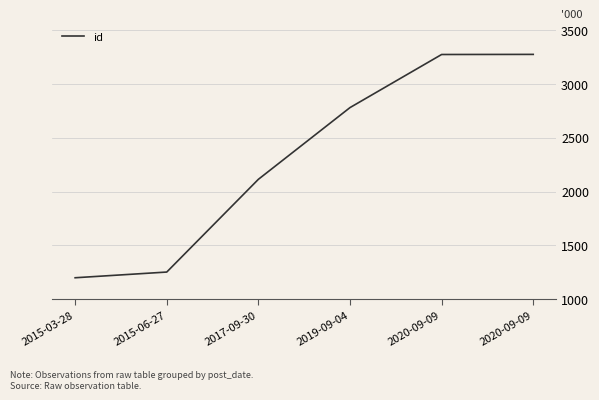

List the labels in order of value, smallest first.

2015-03-28, 2015-06-27, 2017-09-30, 2019-09-04, 2020-09-09, 2020-09-09